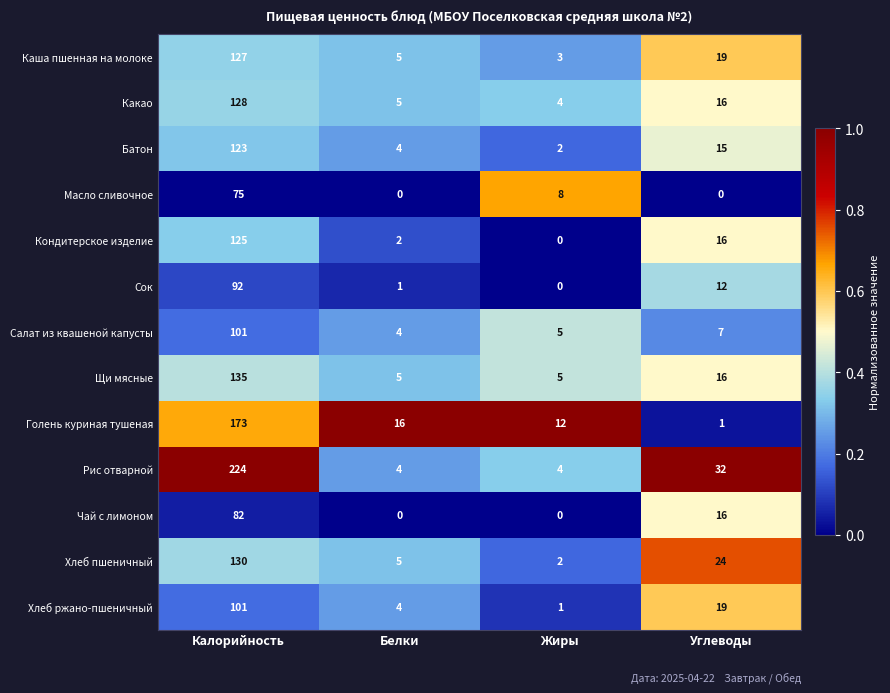

Which series has the largest total across all categories?

Рис отварной